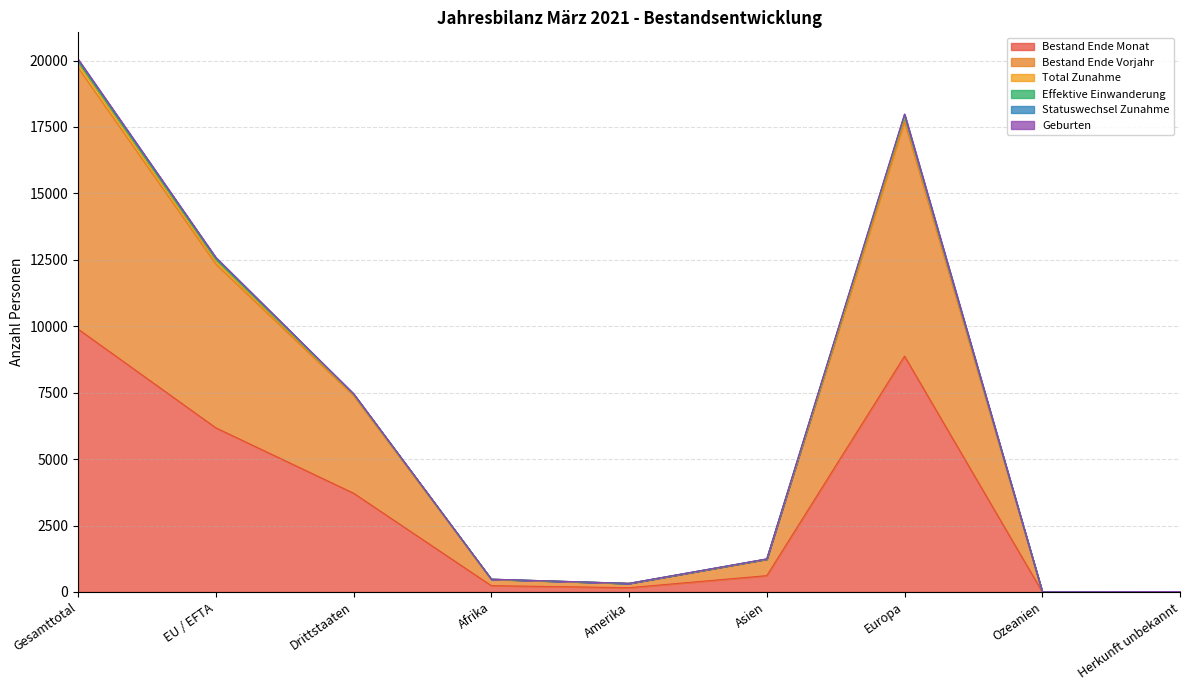

What is the highest value of the Bestand Ende Monat series?

9895